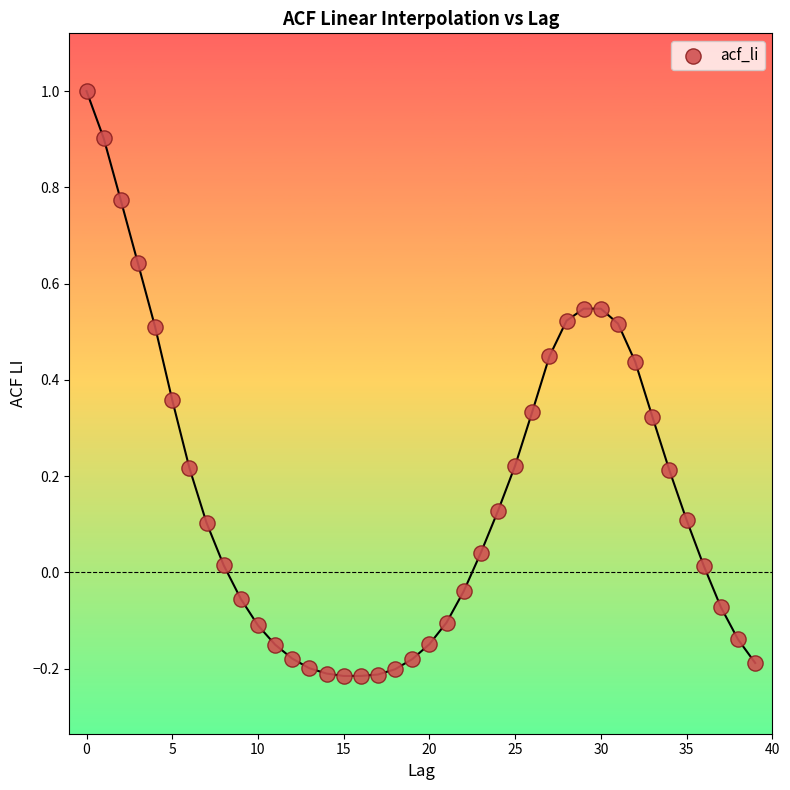

What is the range of Y values (max minus min)?

1.2